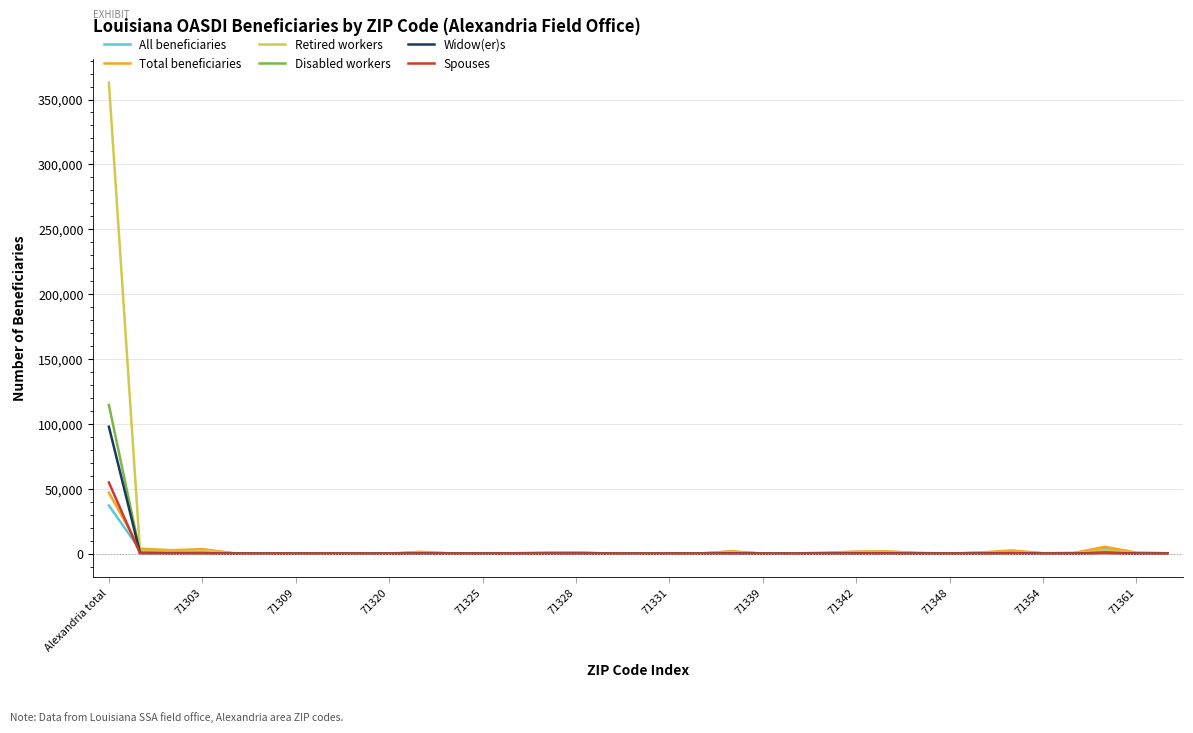

Which series has the largest range (max minus min)?

Retired workers